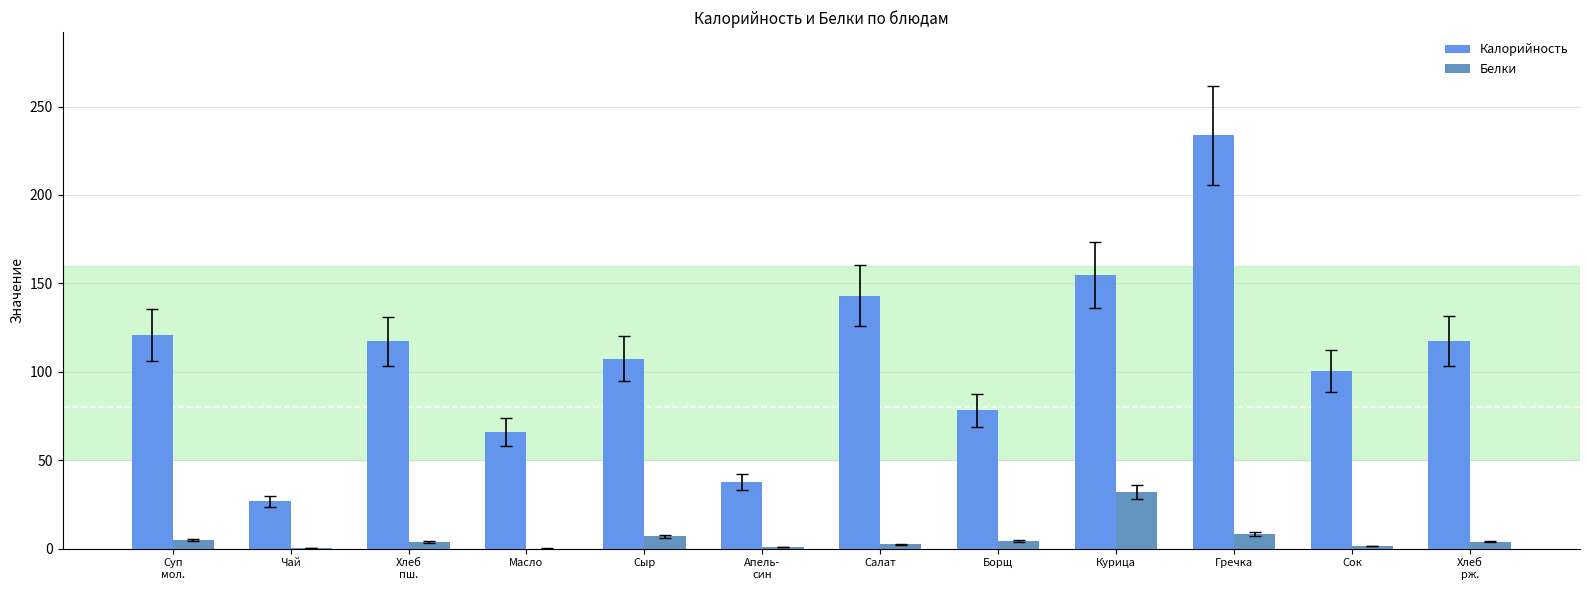

Count the number of categories in the chart.

12